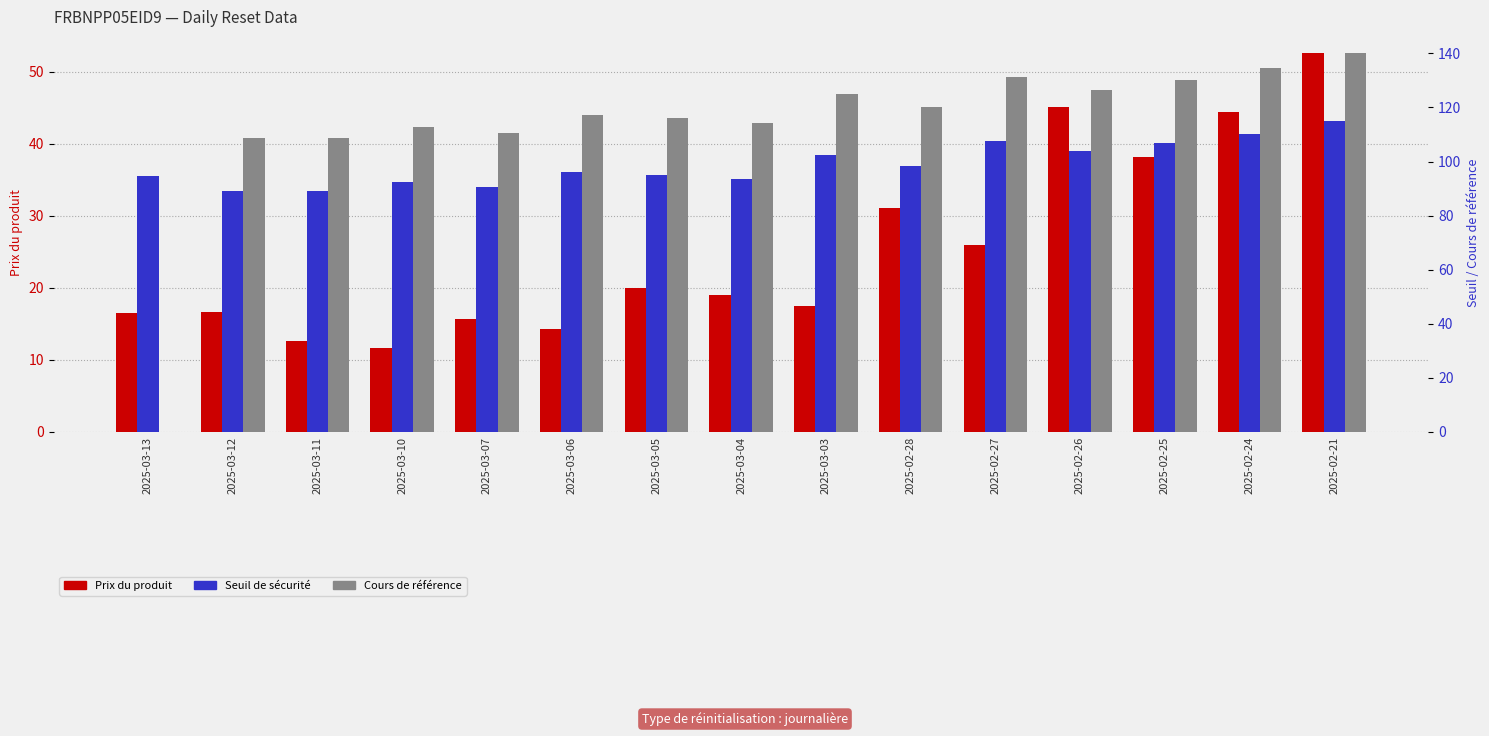

The Seuil de sécurité series shows 145.0 at 2025-02-28. True or false?

False